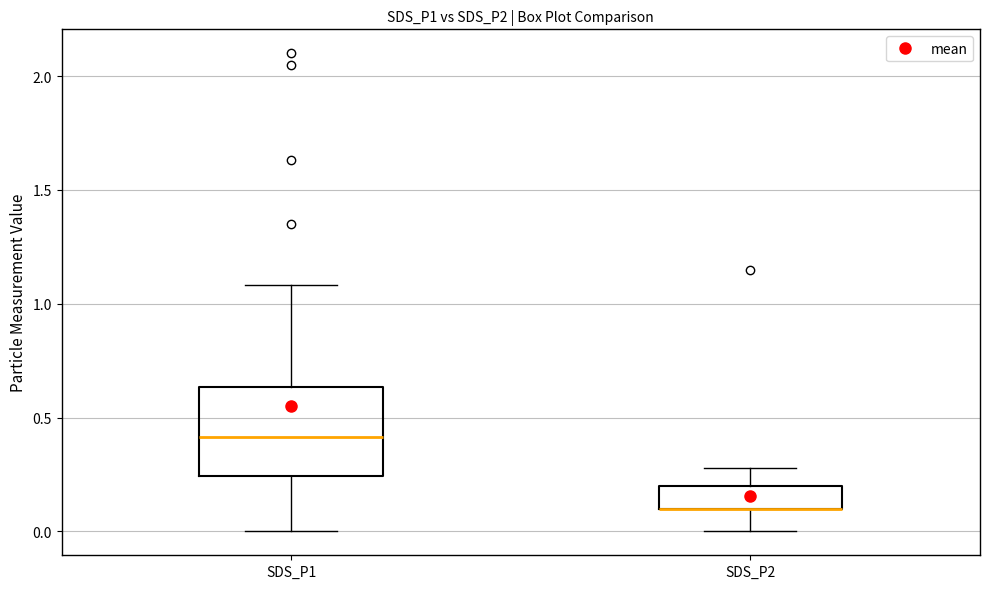

Where does the lower whisker of the box for SDS_P1 end on the y-axis? The values are not printed on the chart, so give them approximately, as read against the axis.

0.00